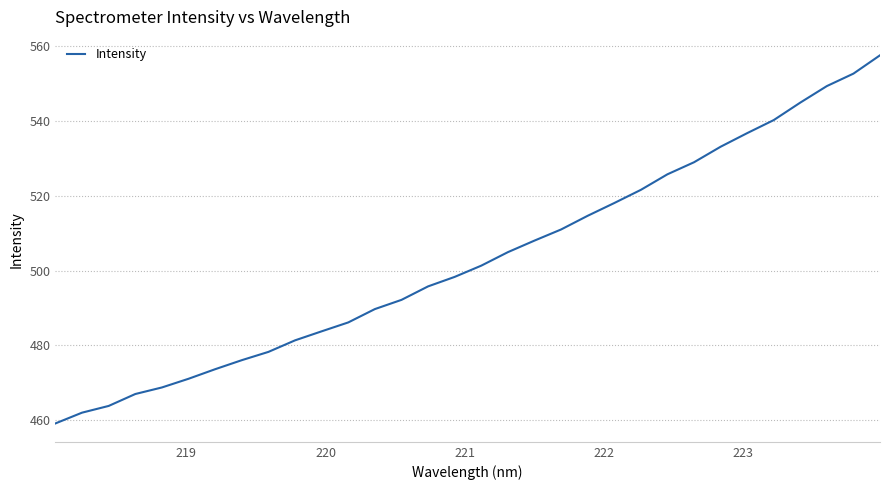

What is the minimum value shown in the chart?

459.2